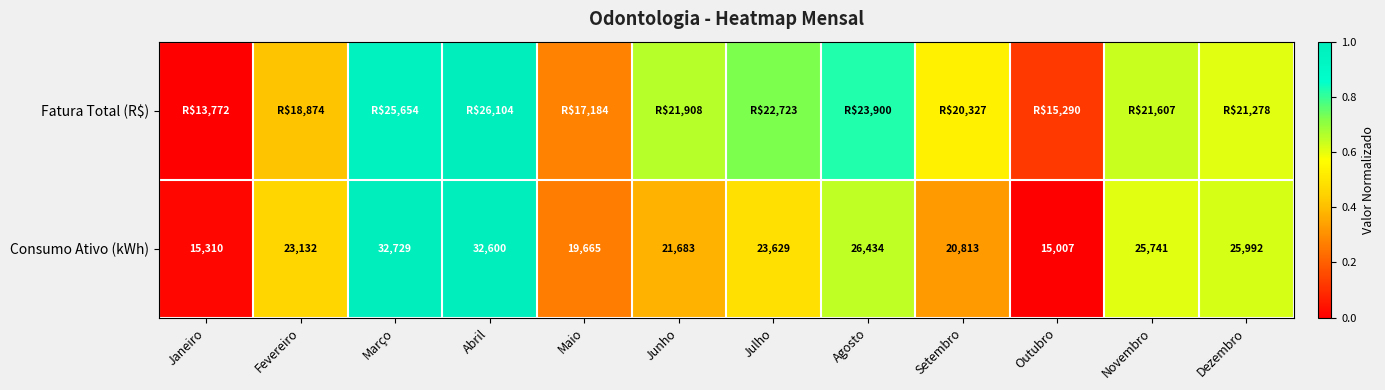

List the labels in order of Consumo Ativo (kWh) value, smallest first.

Outubro, Janeiro, Maio, Setembro, Junho, Fevereiro, Julho, Novembro, Dezembro, Agosto, Abril, Março